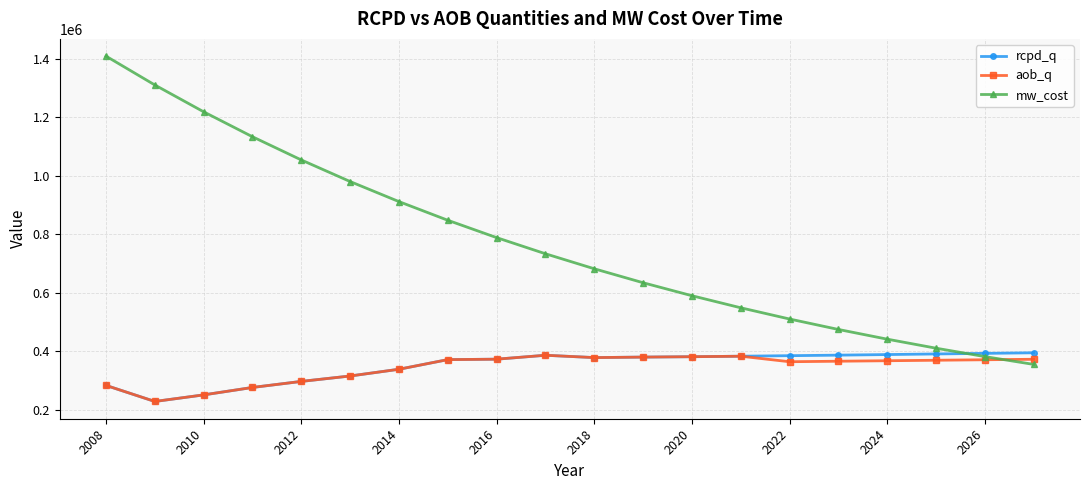

How many lines are shown in the chart?

3